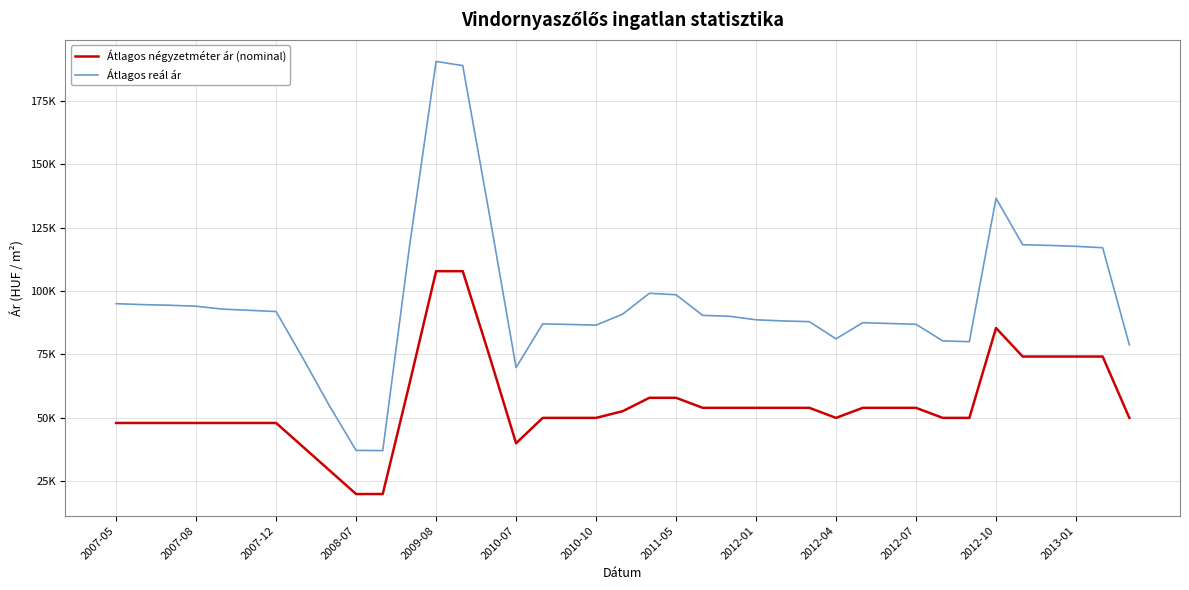

True or false: Átlagos reál ár and Átlagos négyzetméter ár (nominal) intersect in this chart.

False